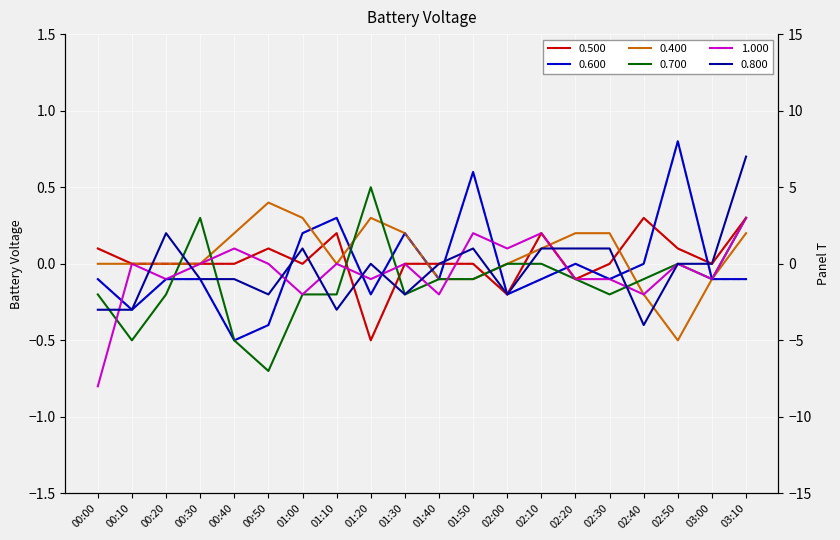

The value of 0.600_right at 00:10 is -3. True or false?

True